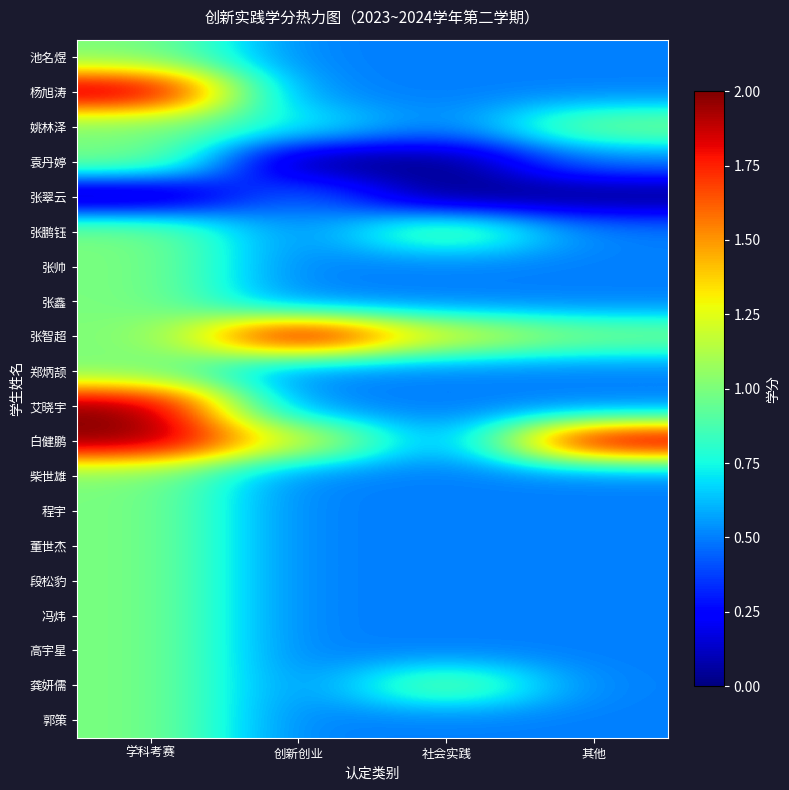

What is the total value across all series at 学科考赛?

22.0